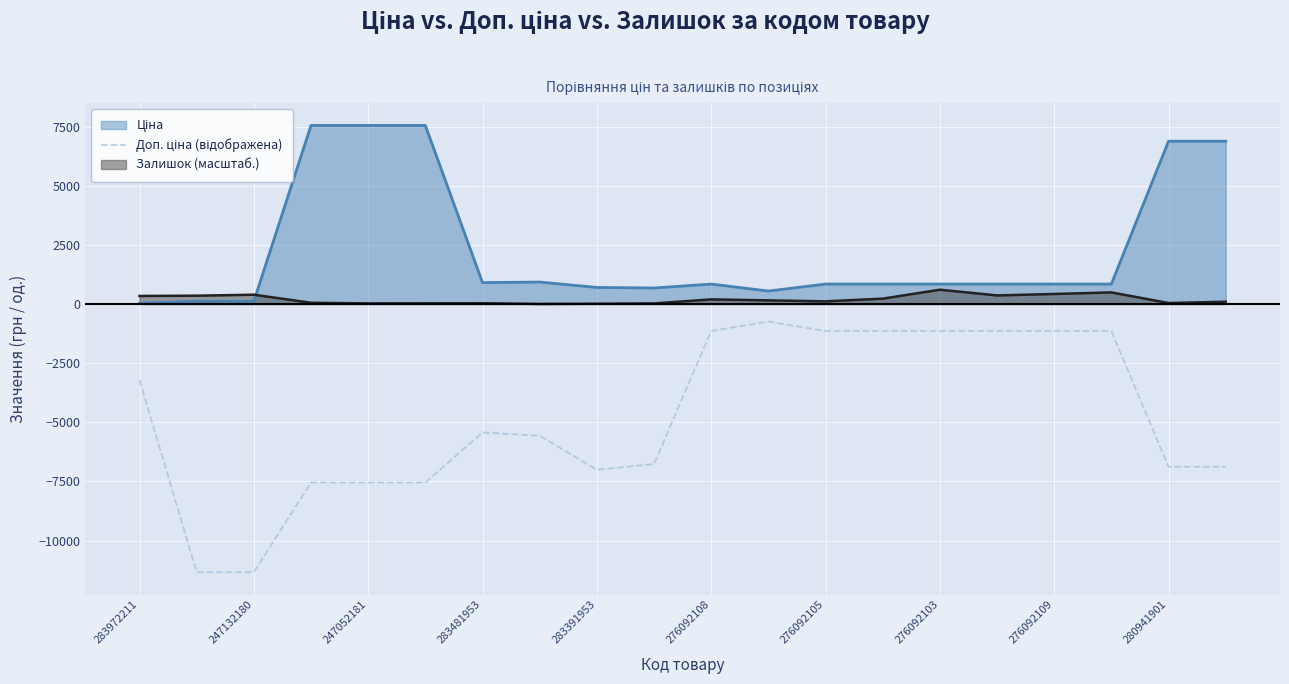

What is the minimum value shown in the chart?

-11334.0